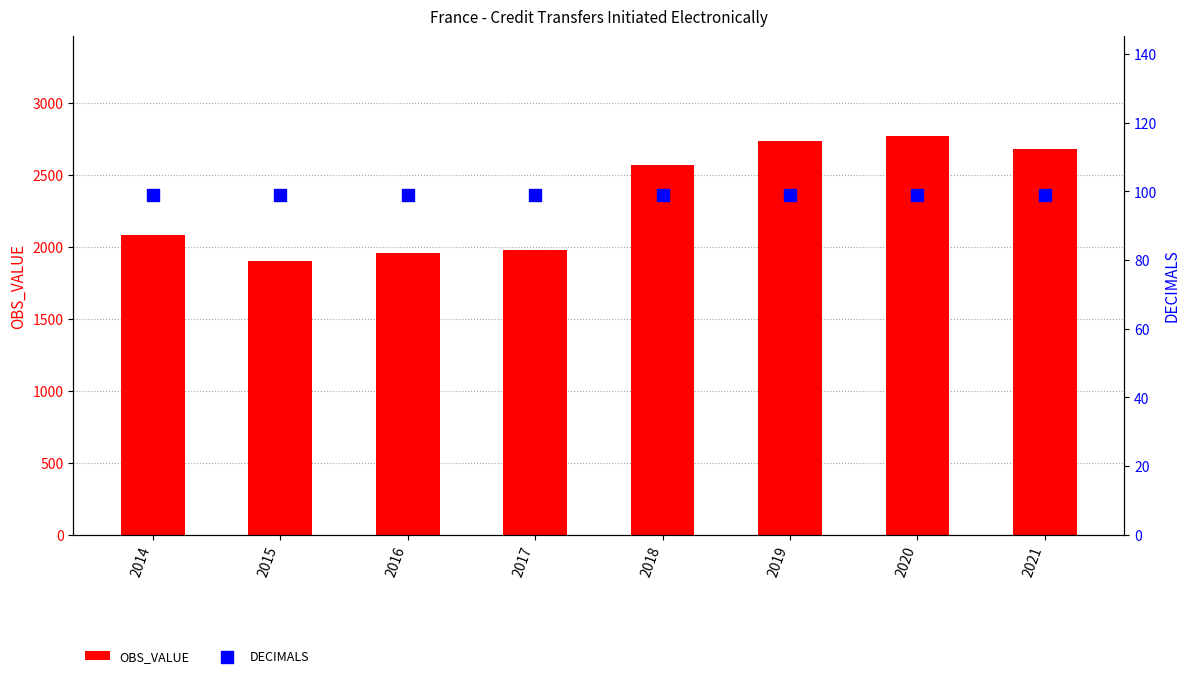

Which series has the largest Y range (max minus min)?

OBS_VALUE